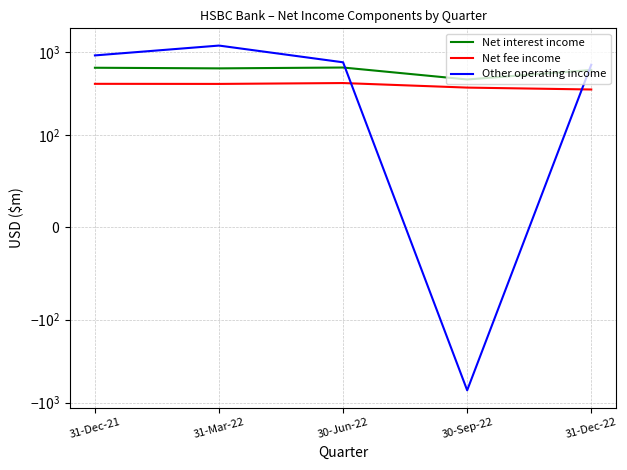

How many lines are shown in the chart?

3